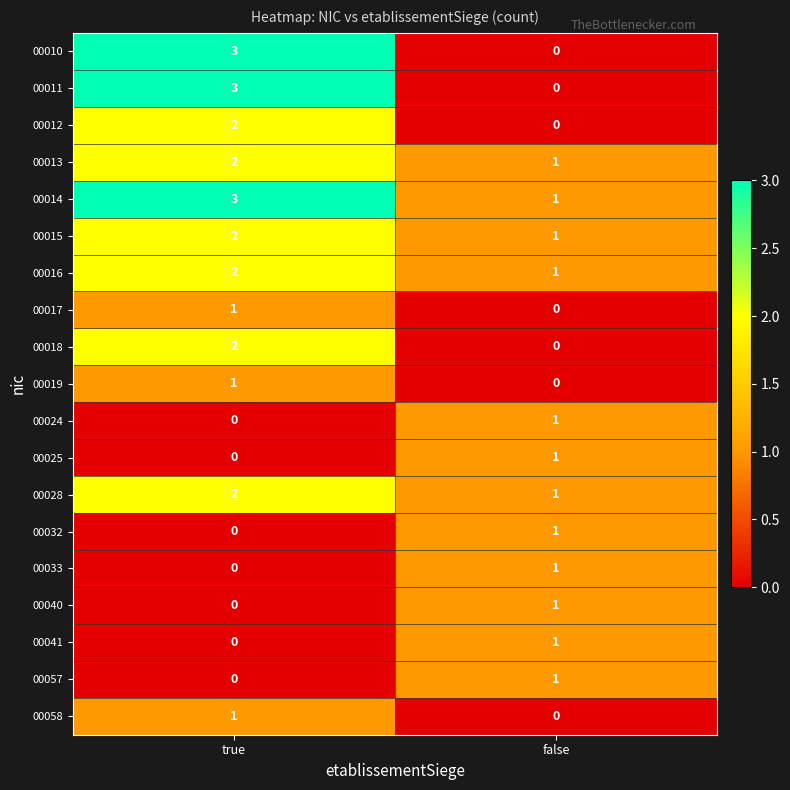

What is the sum of all 00015 values?

3